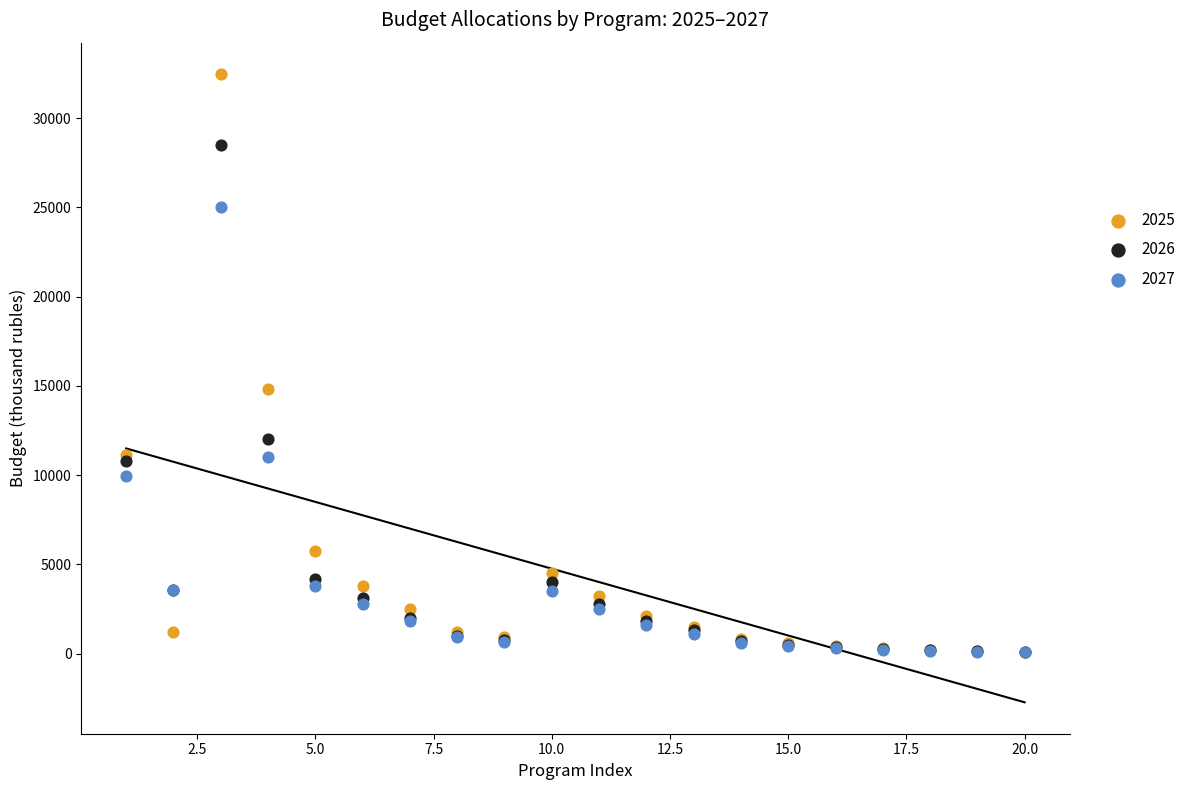

What are all the series names shown in the legend?

2025, 2026, 2027